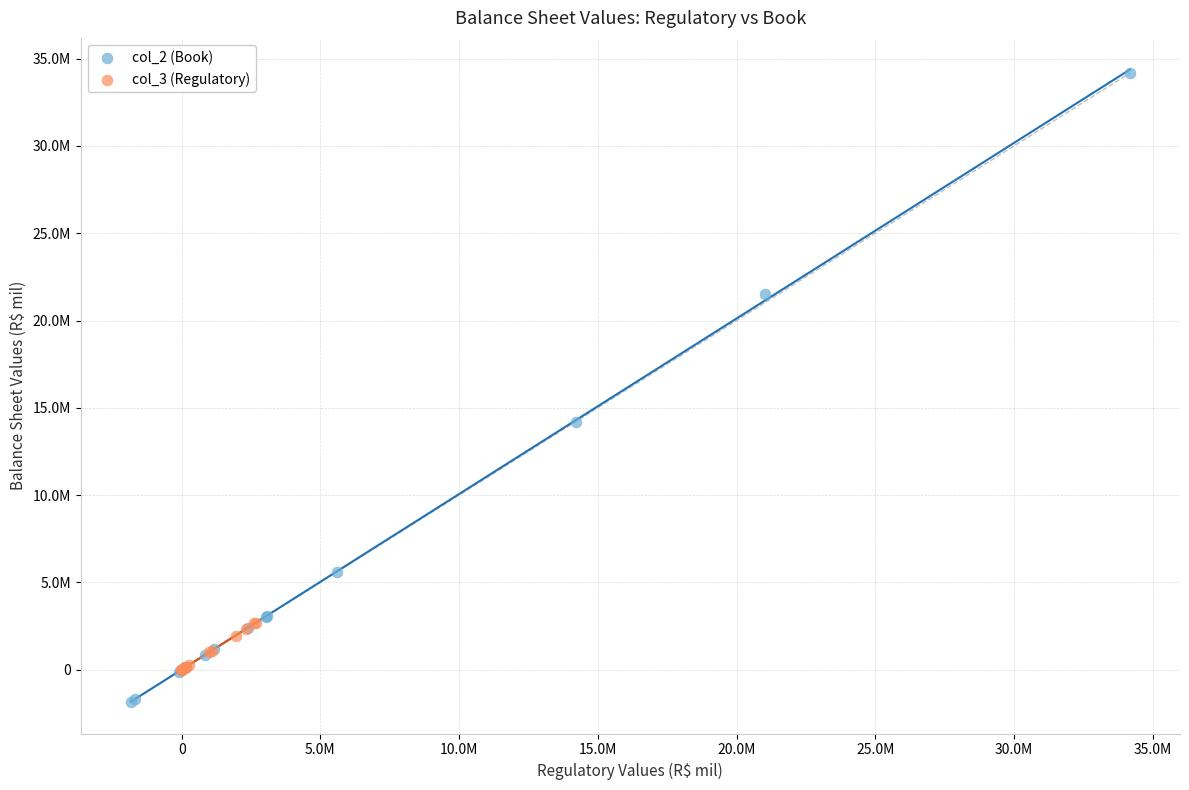

What are all the series names shown in the legend?

col_2 (Book), col_3 (Regulatory)